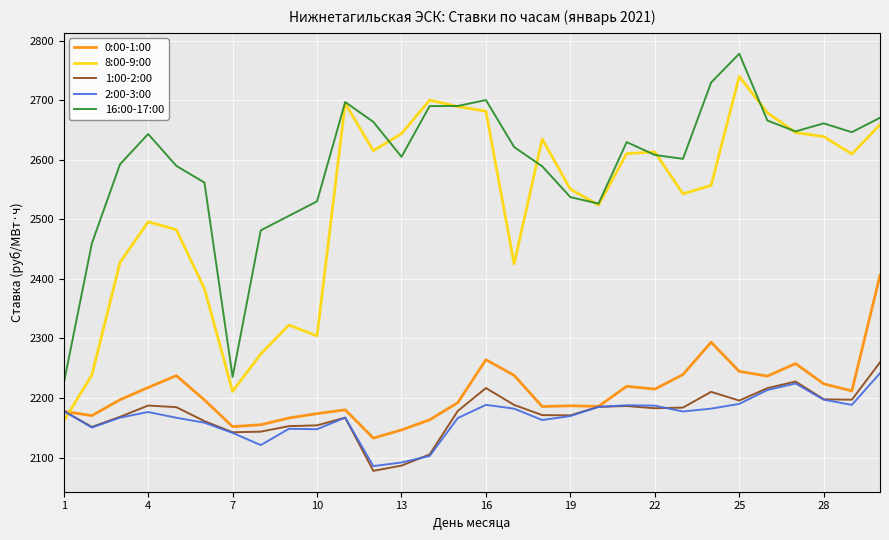

What is the difference between the second highest and second lowest values in the 8:00-9:00 series?

489.0